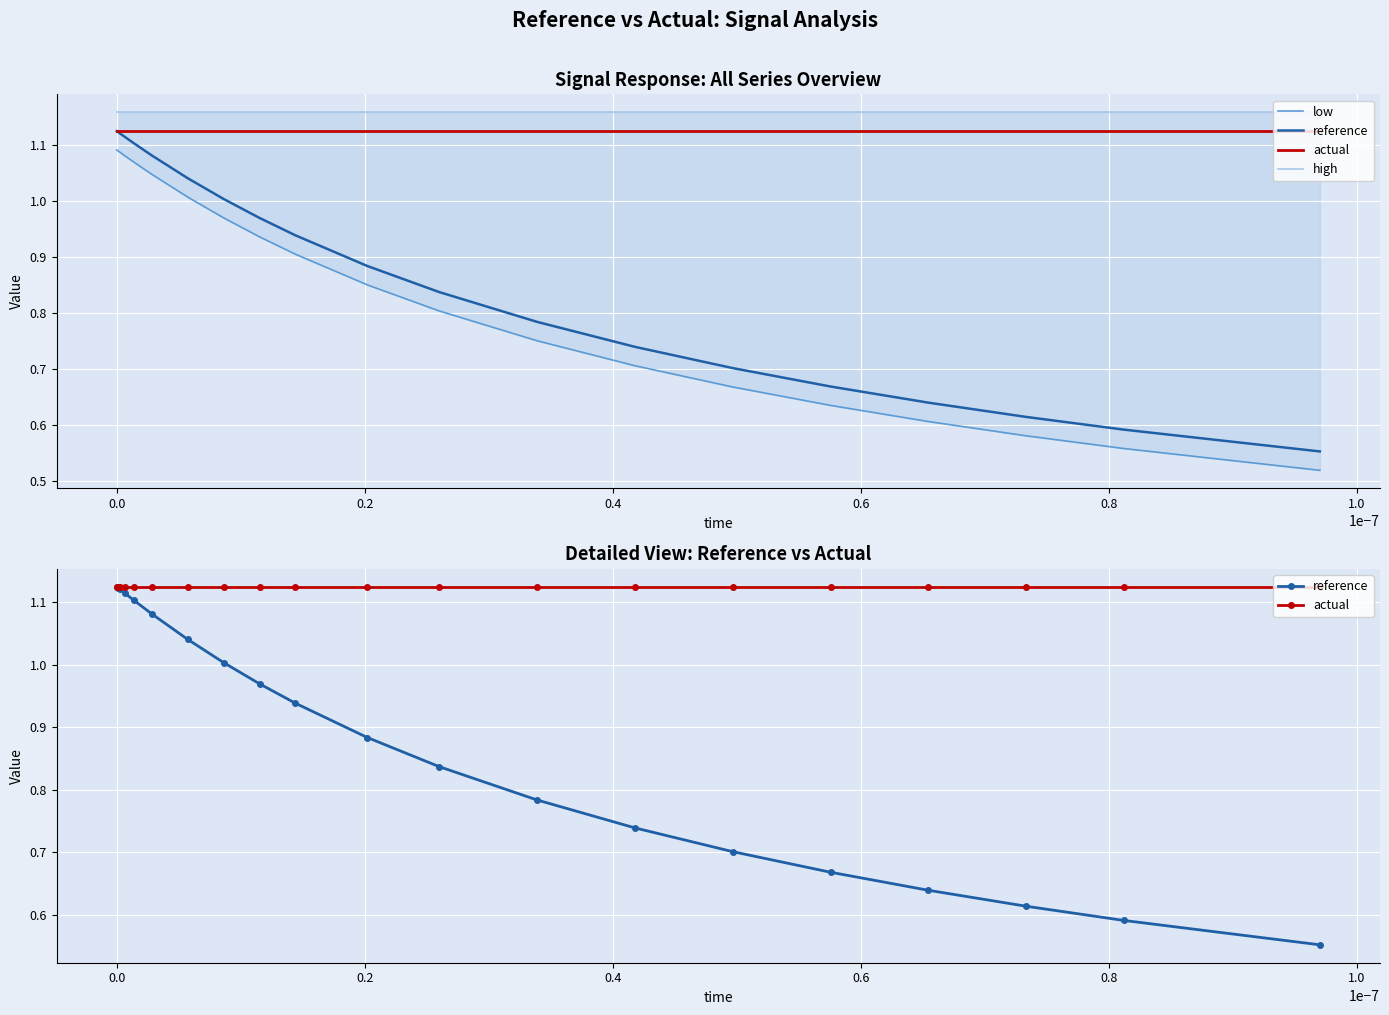

What is the minimum value shown in the chart?

0.5